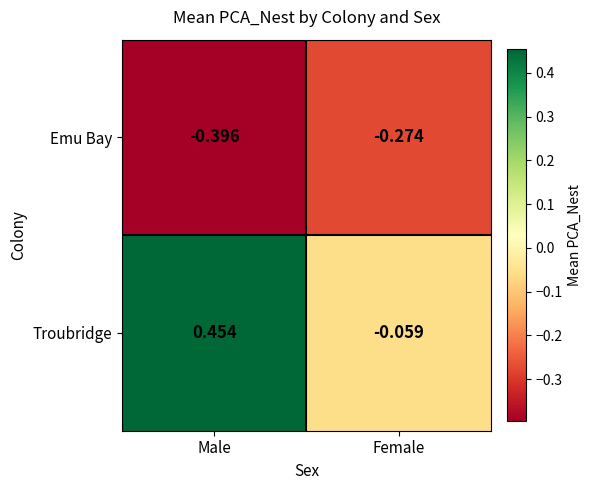

Which label corresponds to the largest value in the chart?

Male